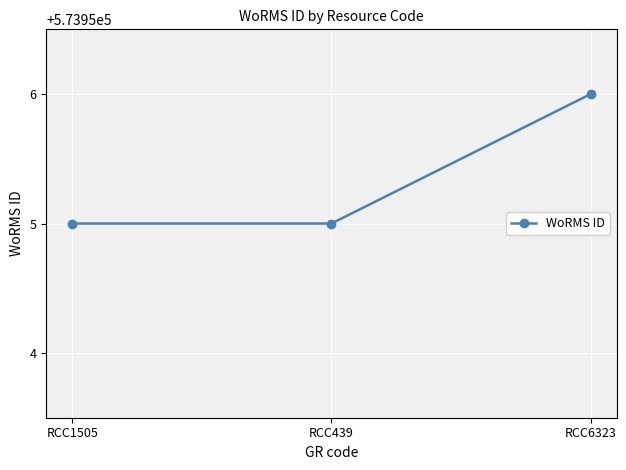

How many lines are shown in the chart?

1